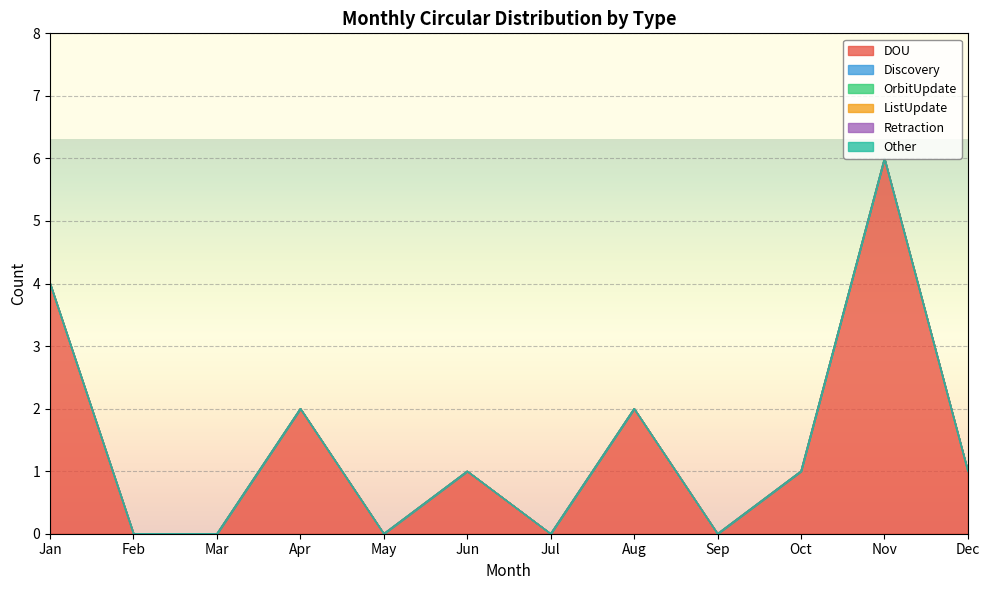

Reading right to left, what are all the values shown in this chart?

DOU: Dec=1	Nov=6	Oct=1	Sep=0	Aug=2	Jul=0	Jun=1	May=0	Apr=2	Mar=0	Feb=0	Jan=4
Discovery: Dec=0	Nov=0	Oct=0	Sep=0	Aug=0	Jul=0	Jun=0	May=0	Apr=0	Mar=0	Feb=0	Jan=0
OrbitUpdate: Dec=0	Nov=0	Oct=0	Sep=0	Aug=0	Jul=0	Jun=0	May=0	Apr=0	Mar=0	Feb=0	Jan=0
ListUpdate: Dec=0	Nov=0	Oct=0	Sep=0	Aug=0	Jul=0	Jun=0	May=0	Apr=0	Mar=0	Feb=0	Jan=0
Retraction: Dec=0	Nov=0	Oct=0	Sep=0	Aug=0	Jul=0	Jun=0	May=0	Apr=0	Mar=0	Feb=0	Jan=0
Other: Dec=0	Nov=0	Oct=0	Sep=0	Aug=0	Jul=0	Jun=0	May=0	Apr=0	Mar=0	Feb=0	Jan=0